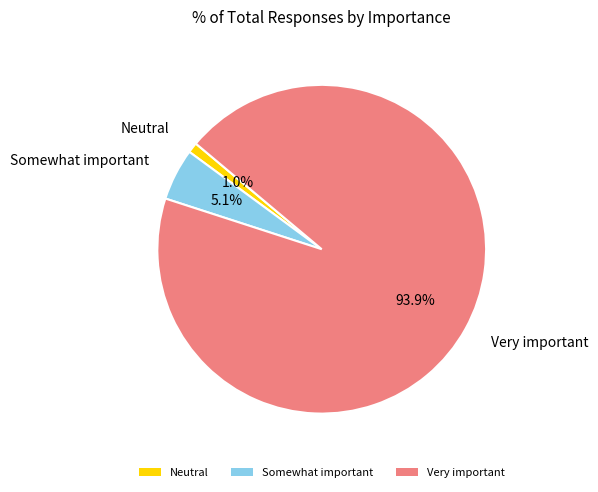

Which slice represents more than half of the pie?

Very important